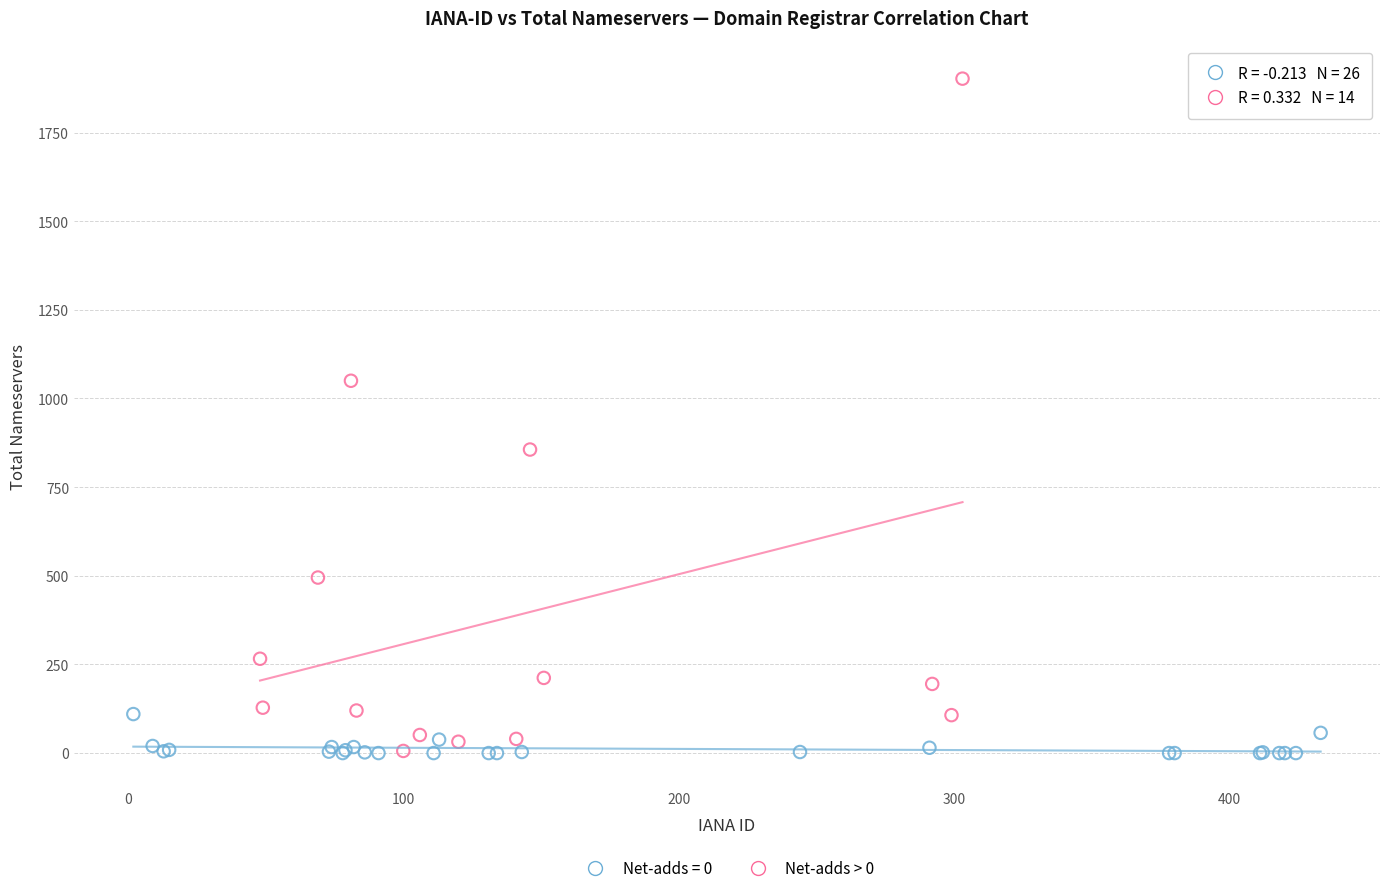

Which series reaches the maximum Y coordinate?

Net-adds > 0